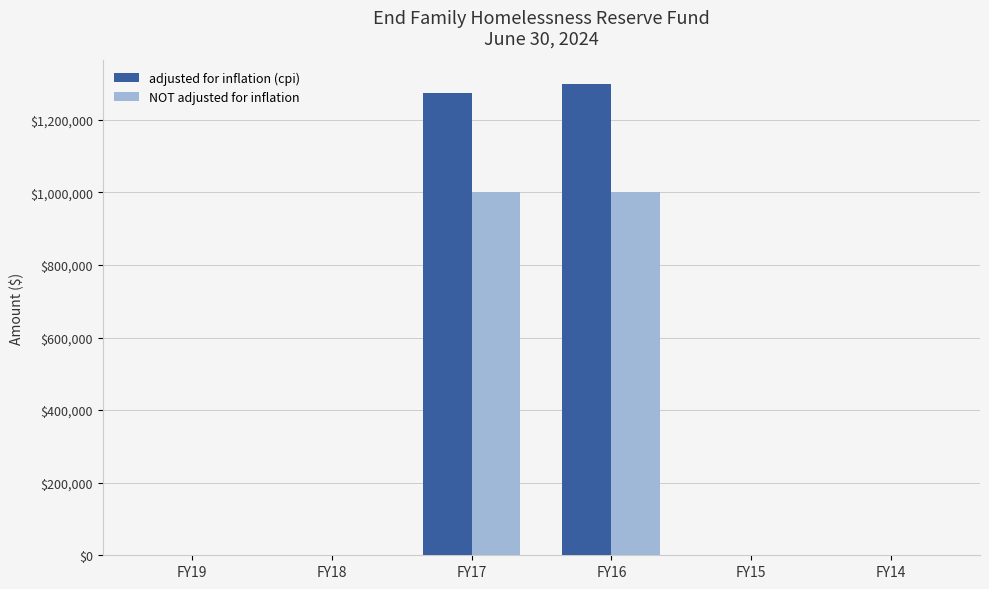

Reading right to left, extract all data points from this chart.

adjusted for inflation (cpi): FY14=0	FY15=0	FY16=1298677	FY17=1274958	FY18=0	FY19=0
NOT adjusted for inflation: FY14=0	FY15=0	FY16=1000000	FY17=1000000	FY18=0	FY19=0